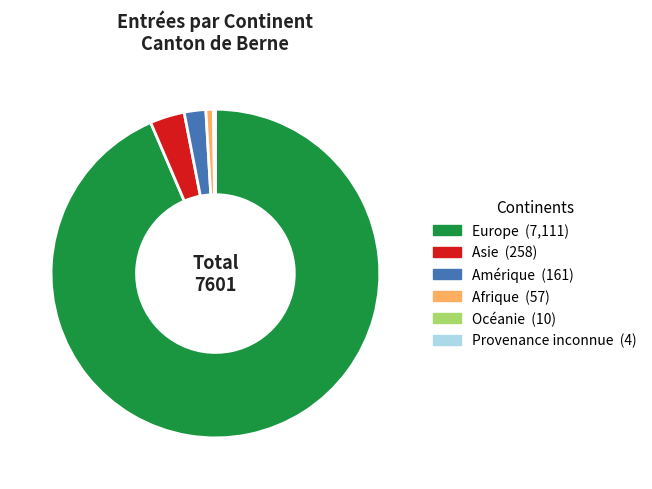

What is the largest slice in the pie chart?

Europe